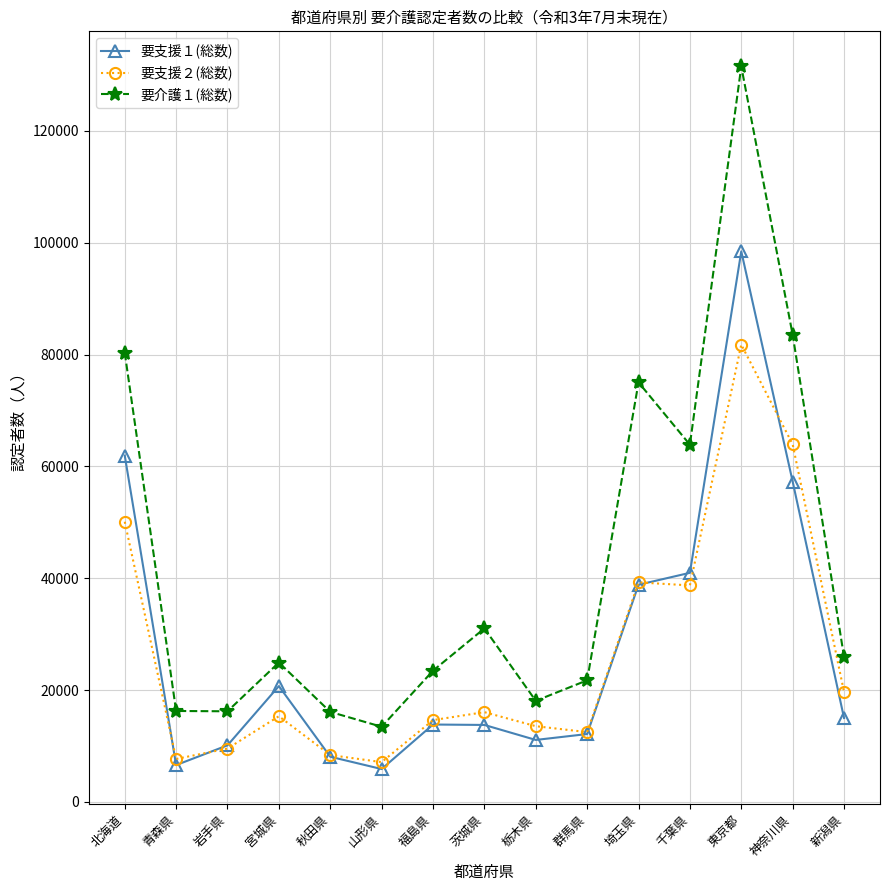

What is the spread (max minus min) of values at 神奈川県?

26247